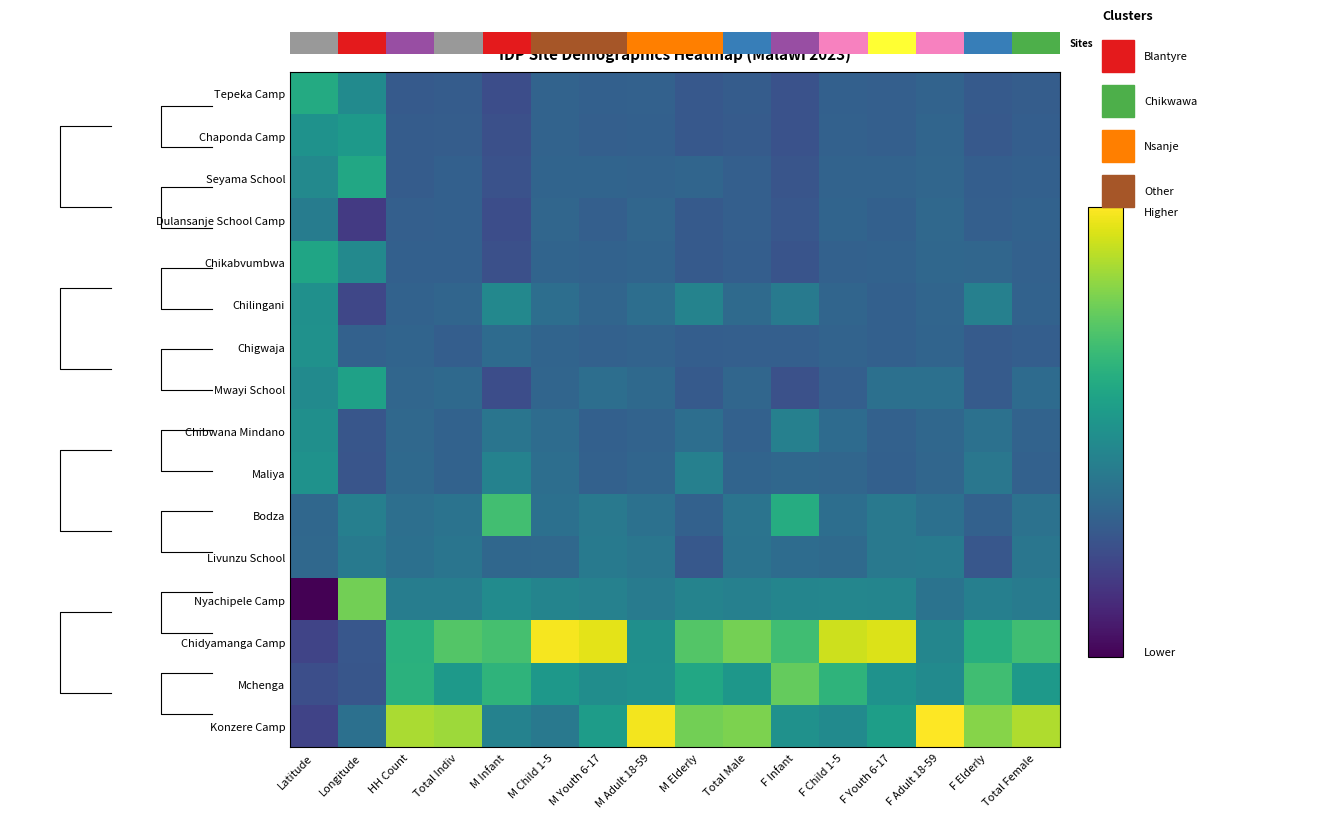

What is the difference between the highest and lowest values at M Elderly?

3.2